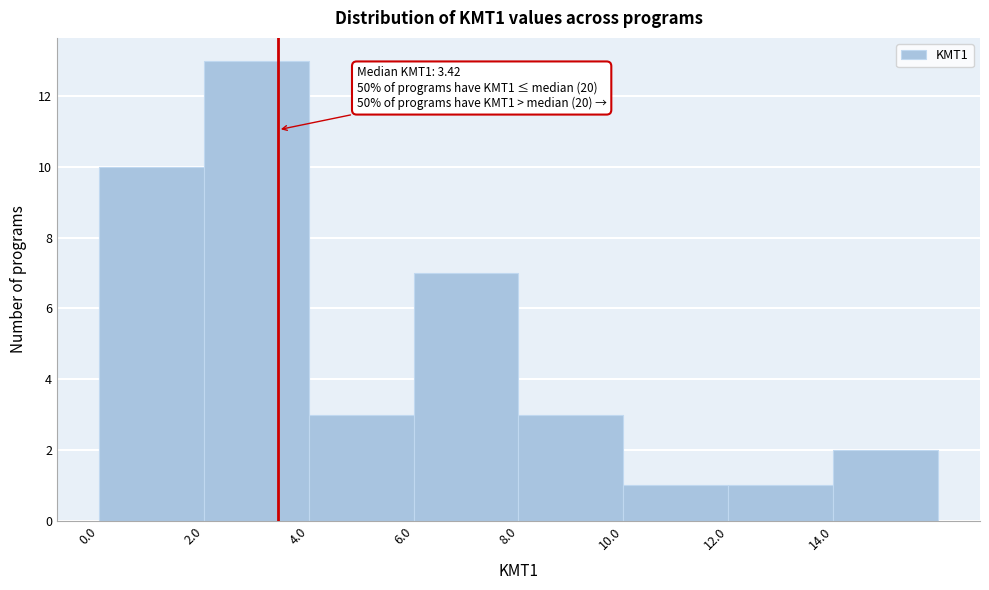

Which range on the x-axis has the tallest bar?

2 to 4